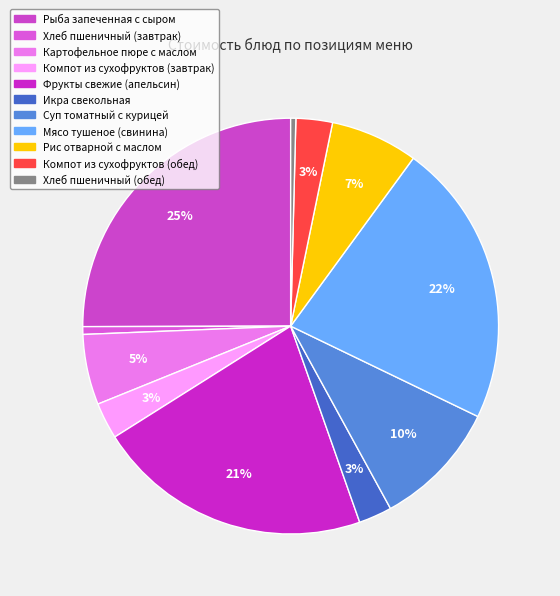

Rank the categories by value from lowest to highest.

Хлеб пшеничный (обед), Хлеб пшеничный (завтрак), Икра свекольная, Компот из сухофруктов (завтрак), Компот из сухофруктов (обед), Картофельное пюре с маслом, Рис отварной с маслом, Суп томатный с курицей, Фрукты свежие (апельсин), Мясо тушеное (свинина), Рыба запеченная с сыром